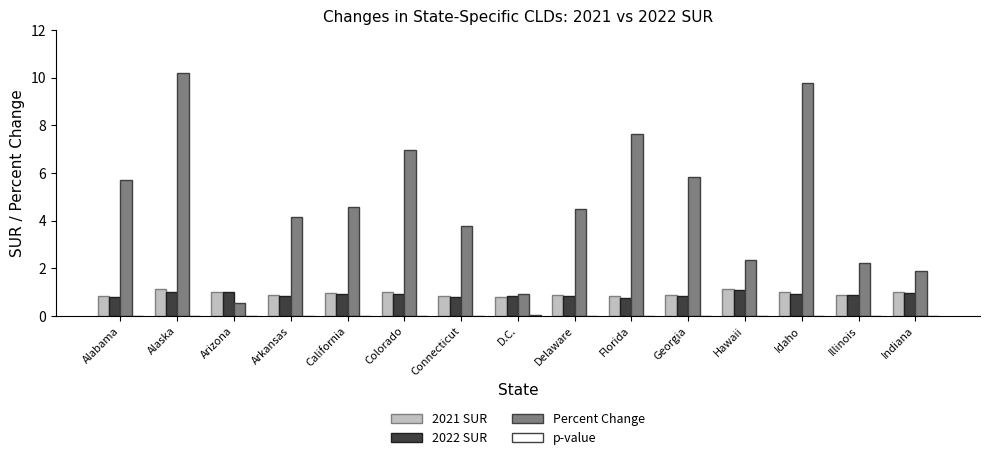

What is the total value across all series at Hawaii?

4.6